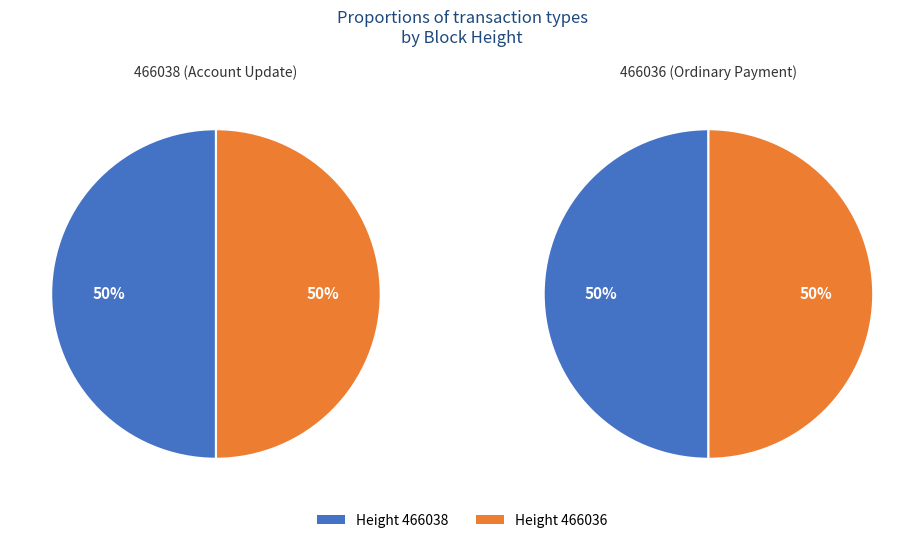

How many slices are in this pie chart?

2